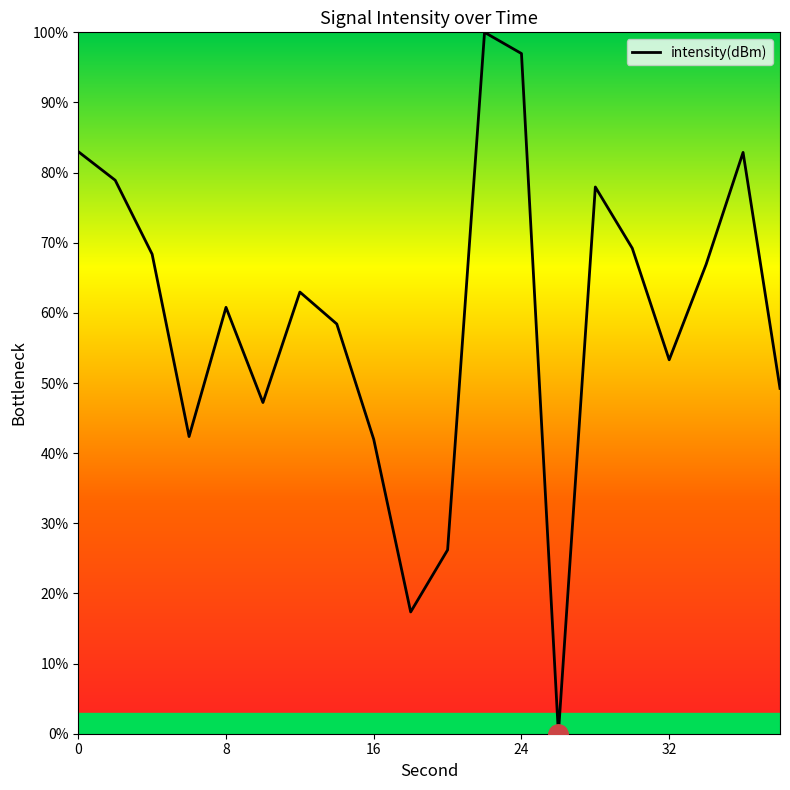

What is the maximum value shown in the chart?

100.0